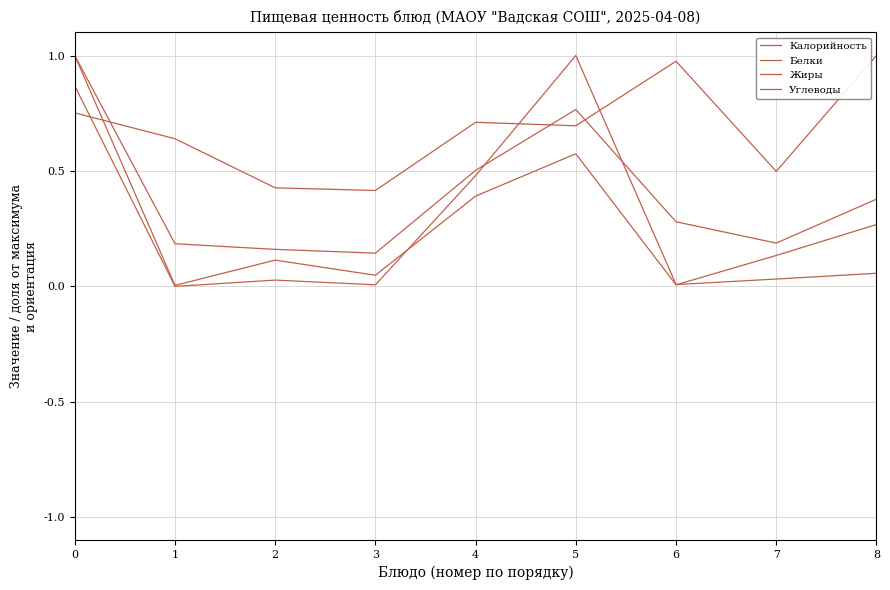

Rank the categories by Жиры value from highest to lowest.

5, 0, 4, 8, 7, 2, 6, 3, 1